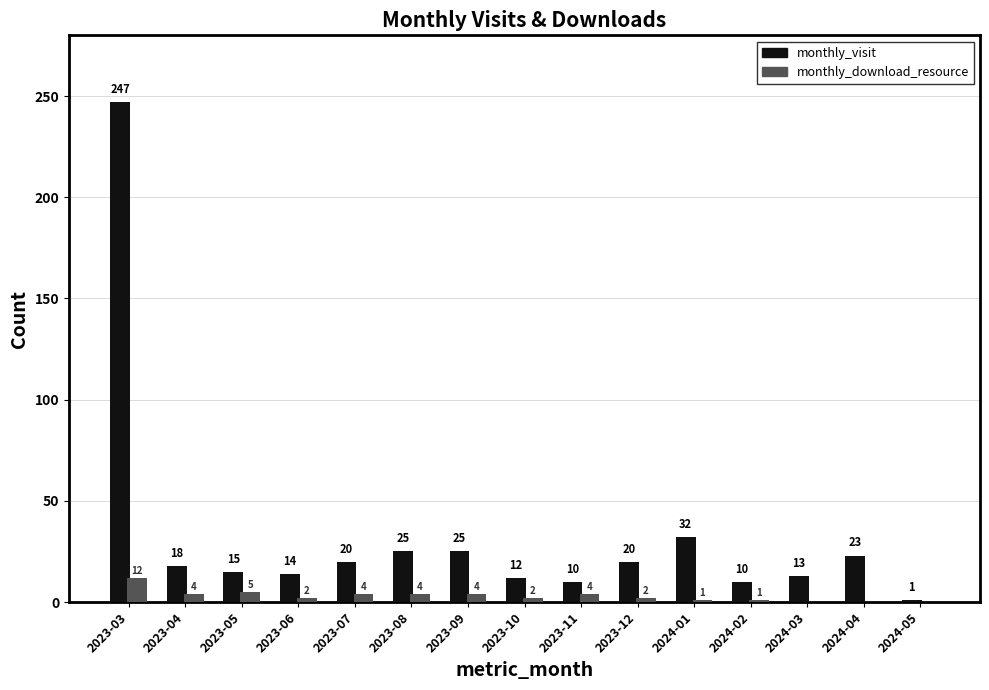

Which series has the widest spread of values?

monthly_visit